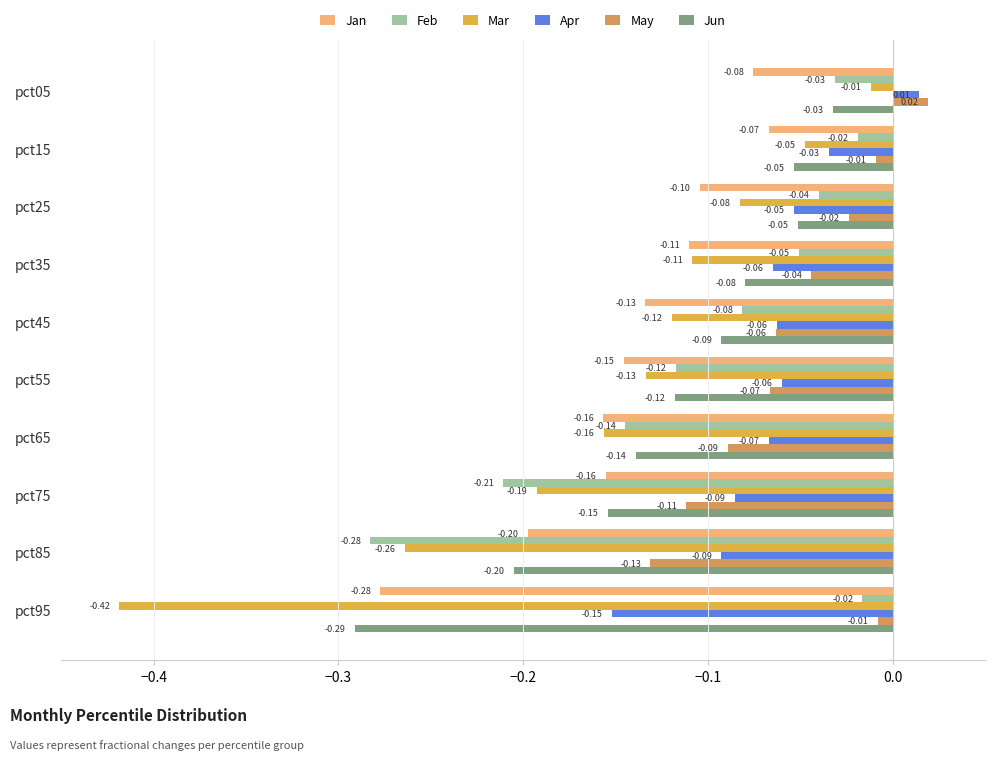

Rank the series by their maximum value, from highest to lowest.

May, Apr, Mar, Feb, Jun, Jan